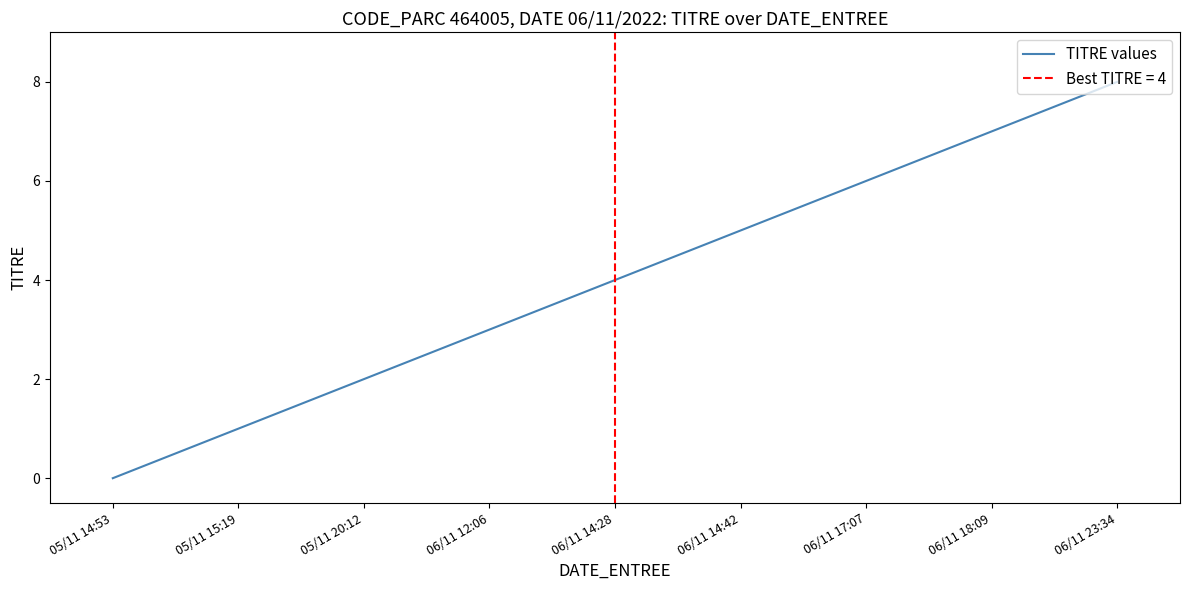

What is the change in value from 06/11 14:28 to 06/11 18:09?

+3